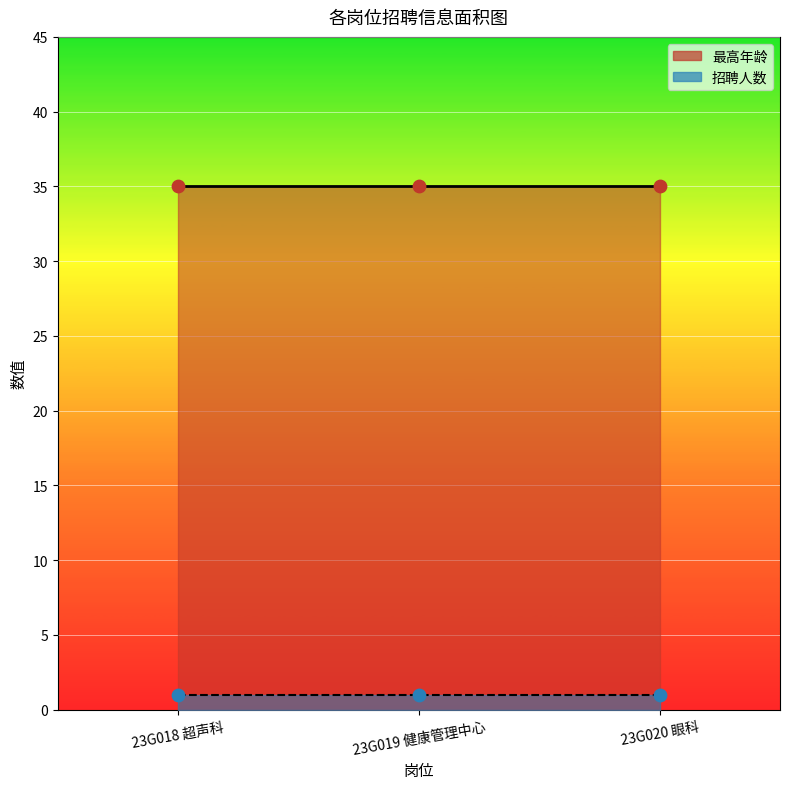

At which category is the sum across all series the highest?

23G018 超声科